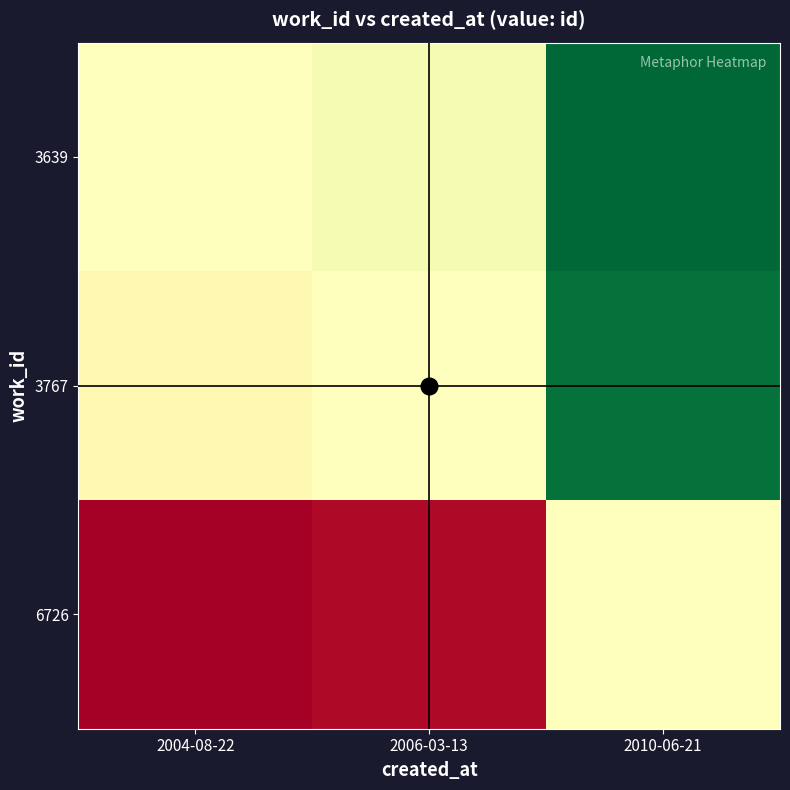

Which series has the widest spread of values?

6726